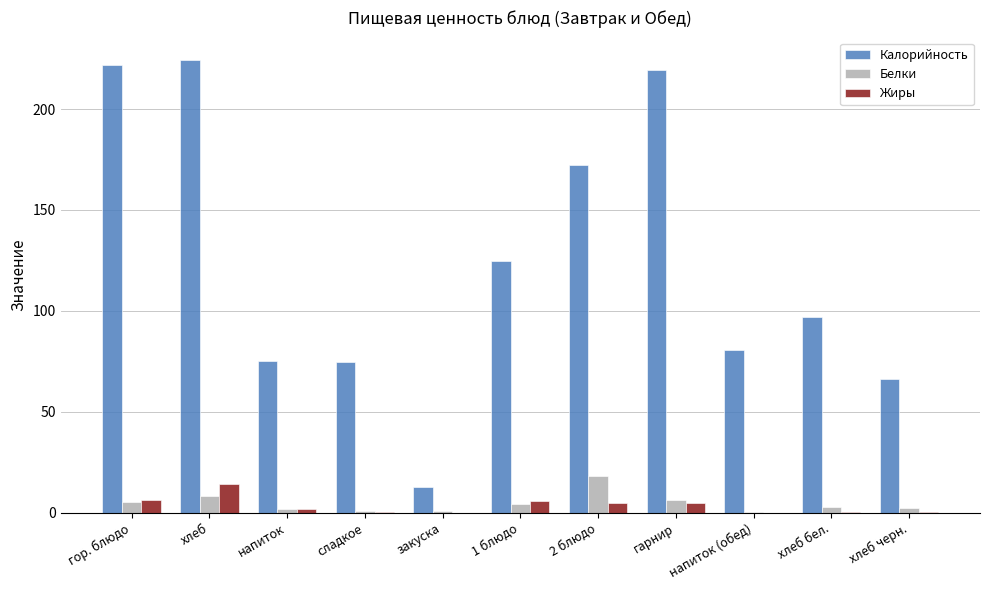

The Калорийность series shows 97.2 at хлеб бел.. True or false?

True